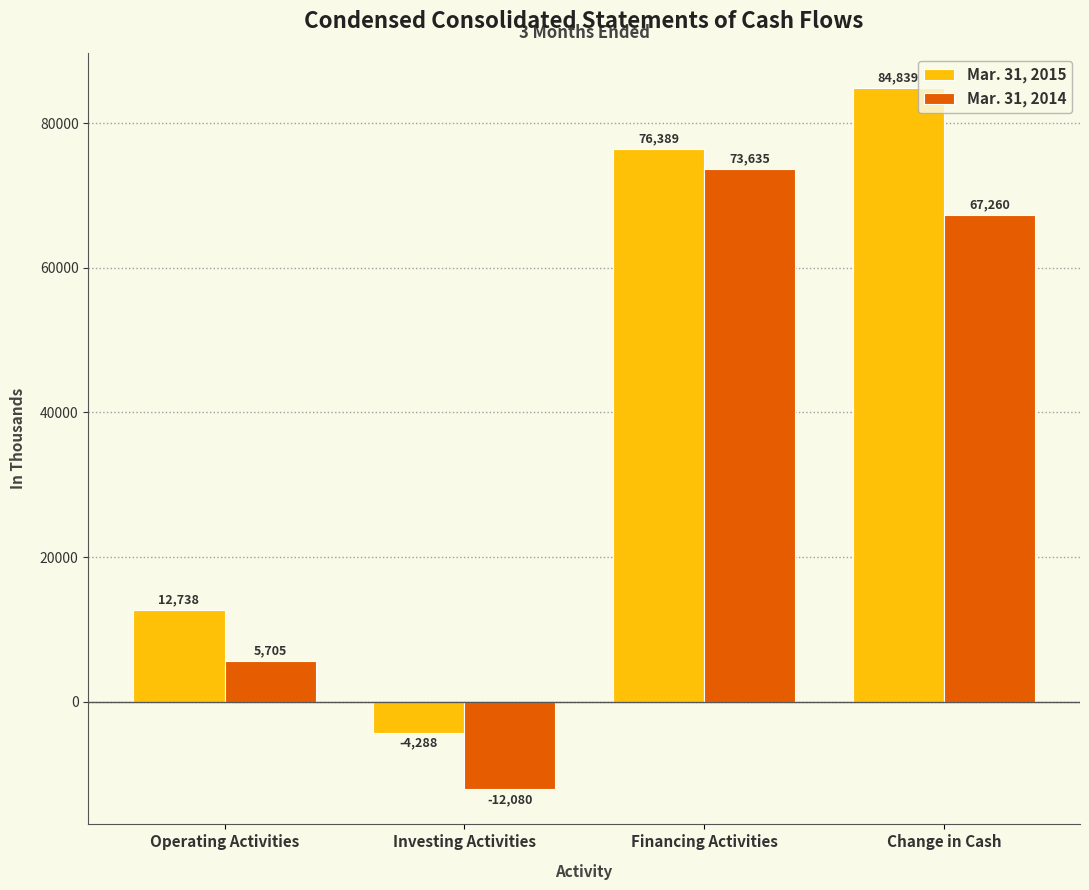

What is the difference between the second highest and second lowest values in the Mar. 31, 2014 series?

61555